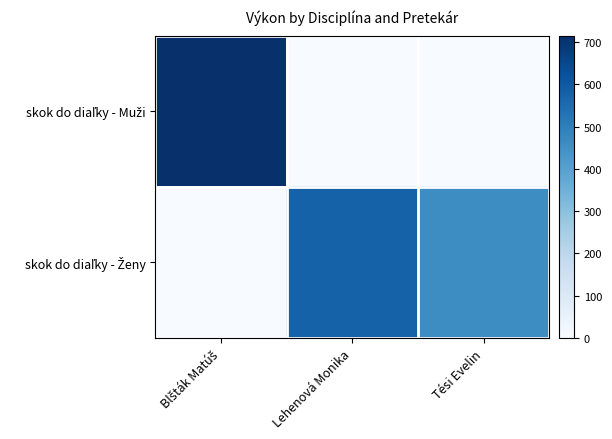

Rank the series at Blšták Matúš from lowest to highest value.

skok do diaľky - Ženy, skok do diaľky - Muži